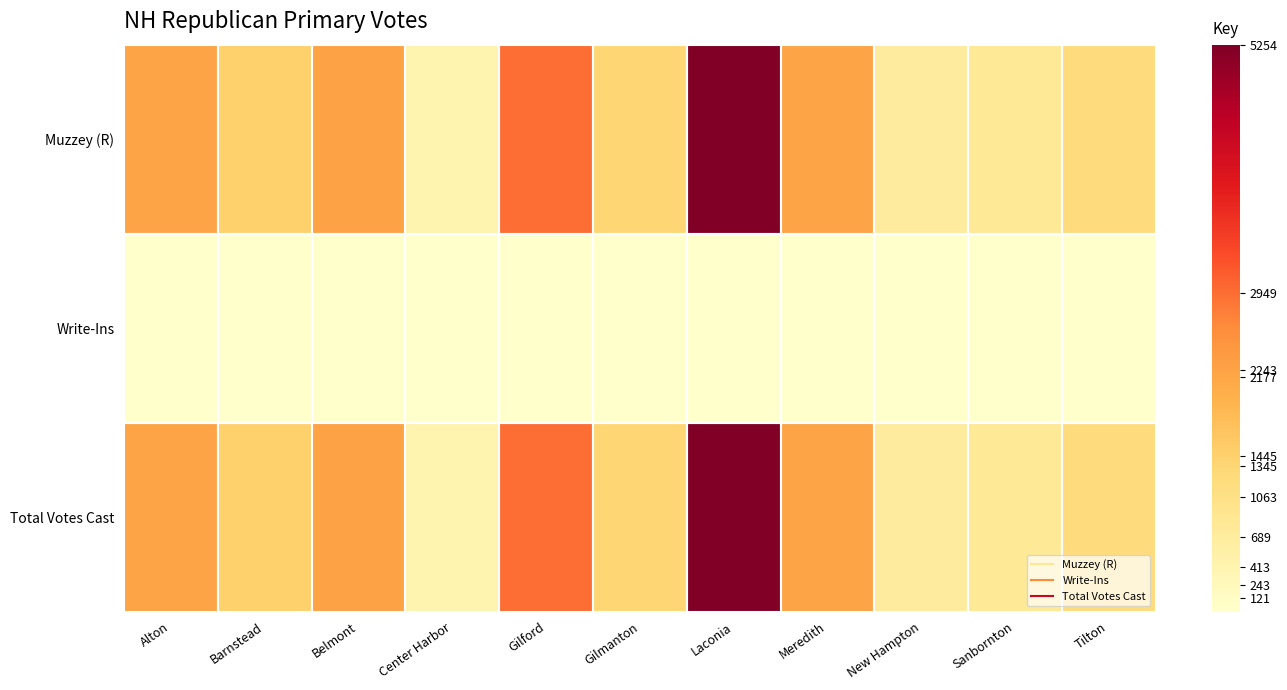

Reading left to right, extract all data points from this chart.

Muzzey (R): Alton=2177	Barnstead=1445	Belmont=2235	Center Harbor=412	Gilford=2937	Gilmanton=1344	Laconia=5240	Meredith=2198	New Hampton=706	Sanbornton=782	Tilton=1196
Write-Ins: Alton=0	Barnstead=0	Belmont=8	Center Harbor=0	Gilford=12	Gilmanton=1	Laconia=14	Meredith=12	New Hampton=5	Sanbornton=4	Tilton=8
Total Votes Cast: Alton=2177	Barnstead=1445	Belmont=2243	Center Harbor=412	Gilford=2949	Gilmanton=1345	Laconia=5254	Meredith=2210	New Hampton=711	Sanbornton=786	Tilton=1204